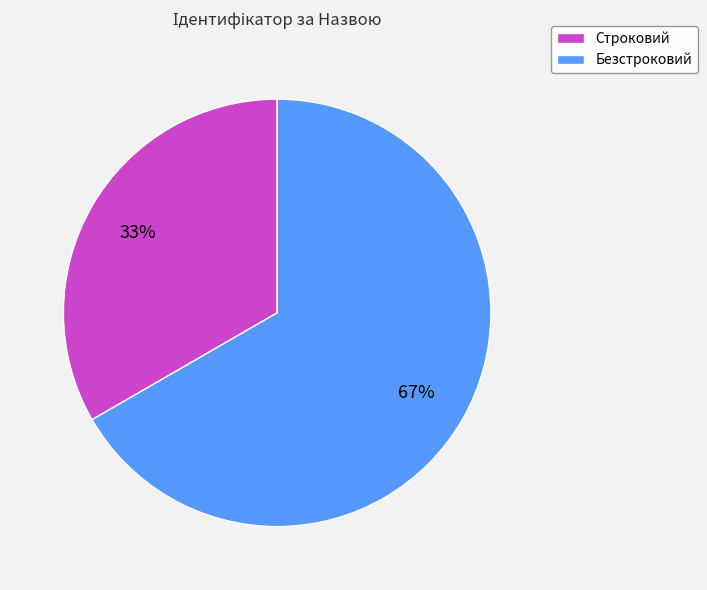

How many slices are in this pie chart?

2